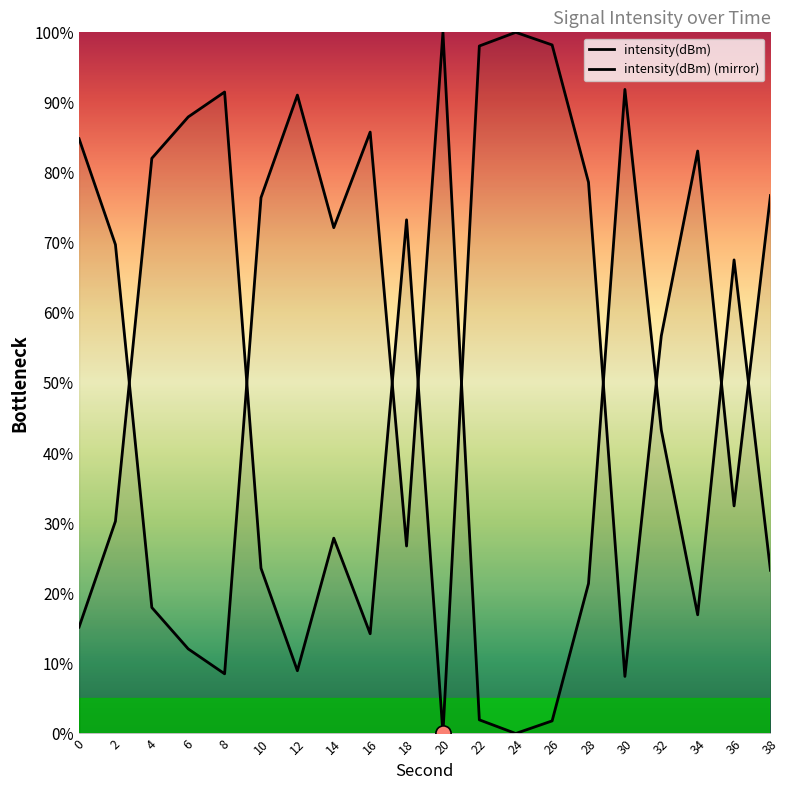

Which series has the largest total across all categories?

intensity(dBm)